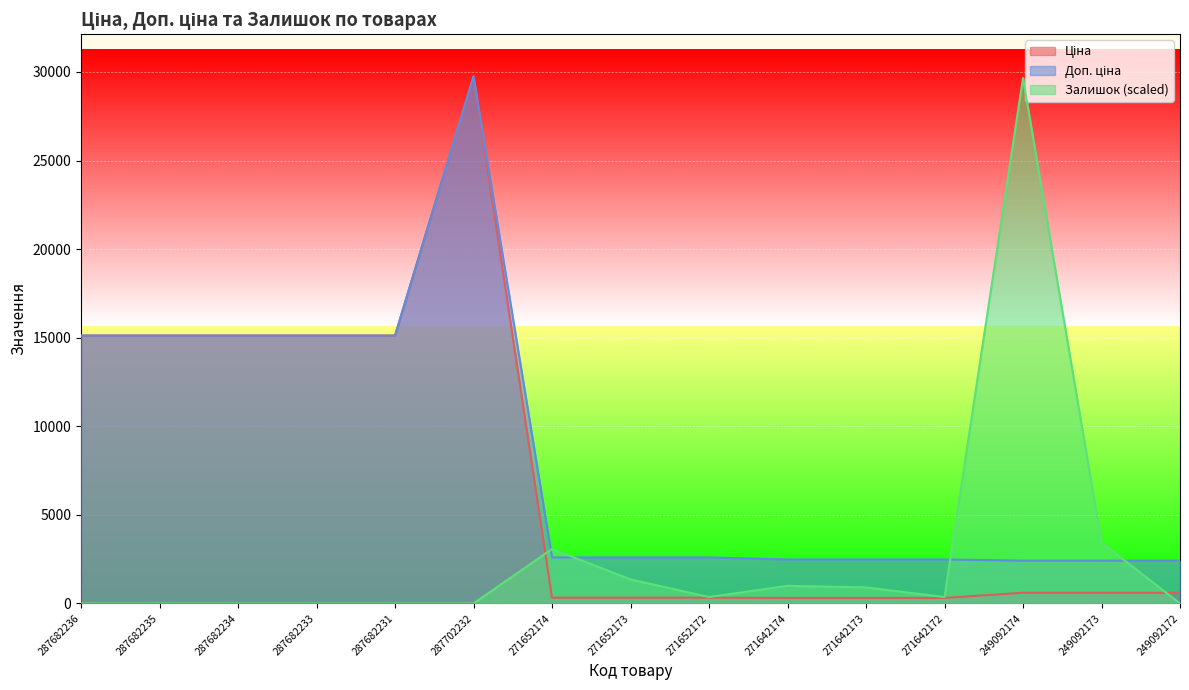

What is the average value of the Доп. ціна series?

8522.3